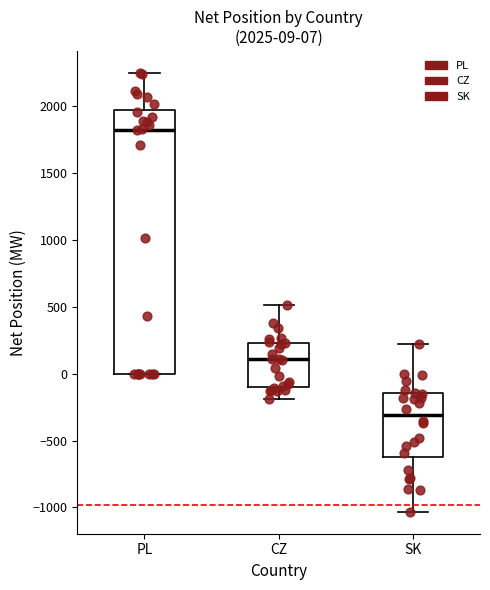

Which box is the tallest, from its lower edge to its upper edge?

PL